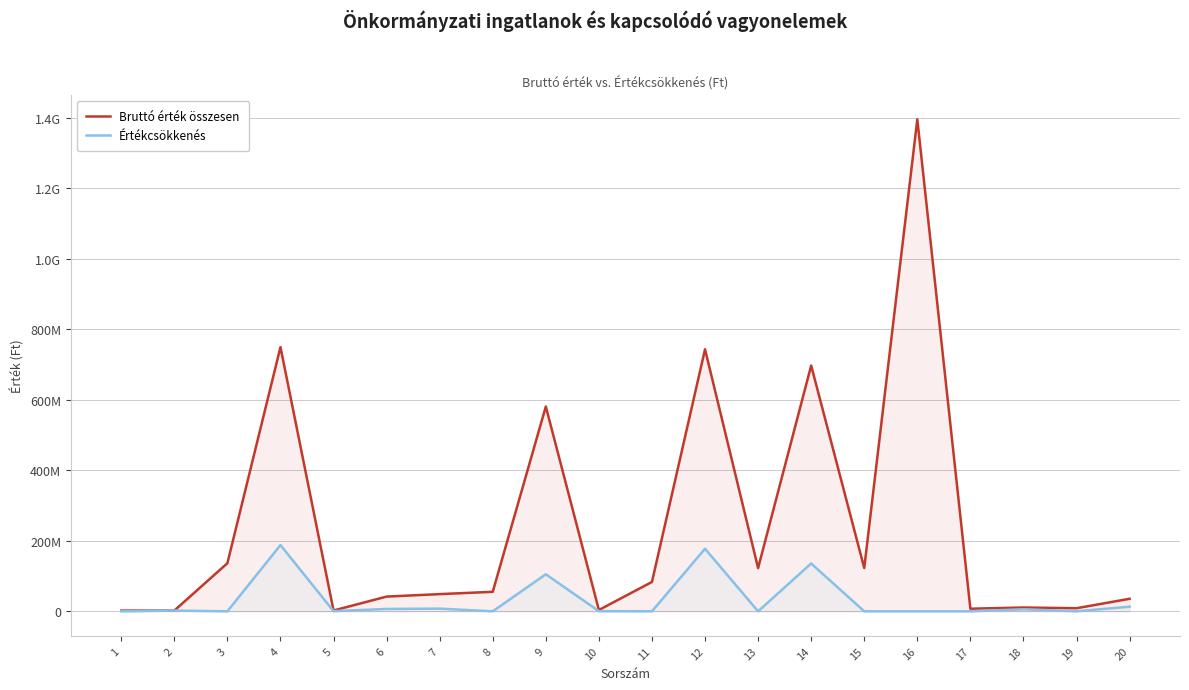

Rank the categories by Értékcsökkenés value from lowest to highest.

1, 3, 8, 11, 13, 15, 16, 17, 19, 10, 5, 2, 18, 6, 7, 20, 9, 14, 12, 4